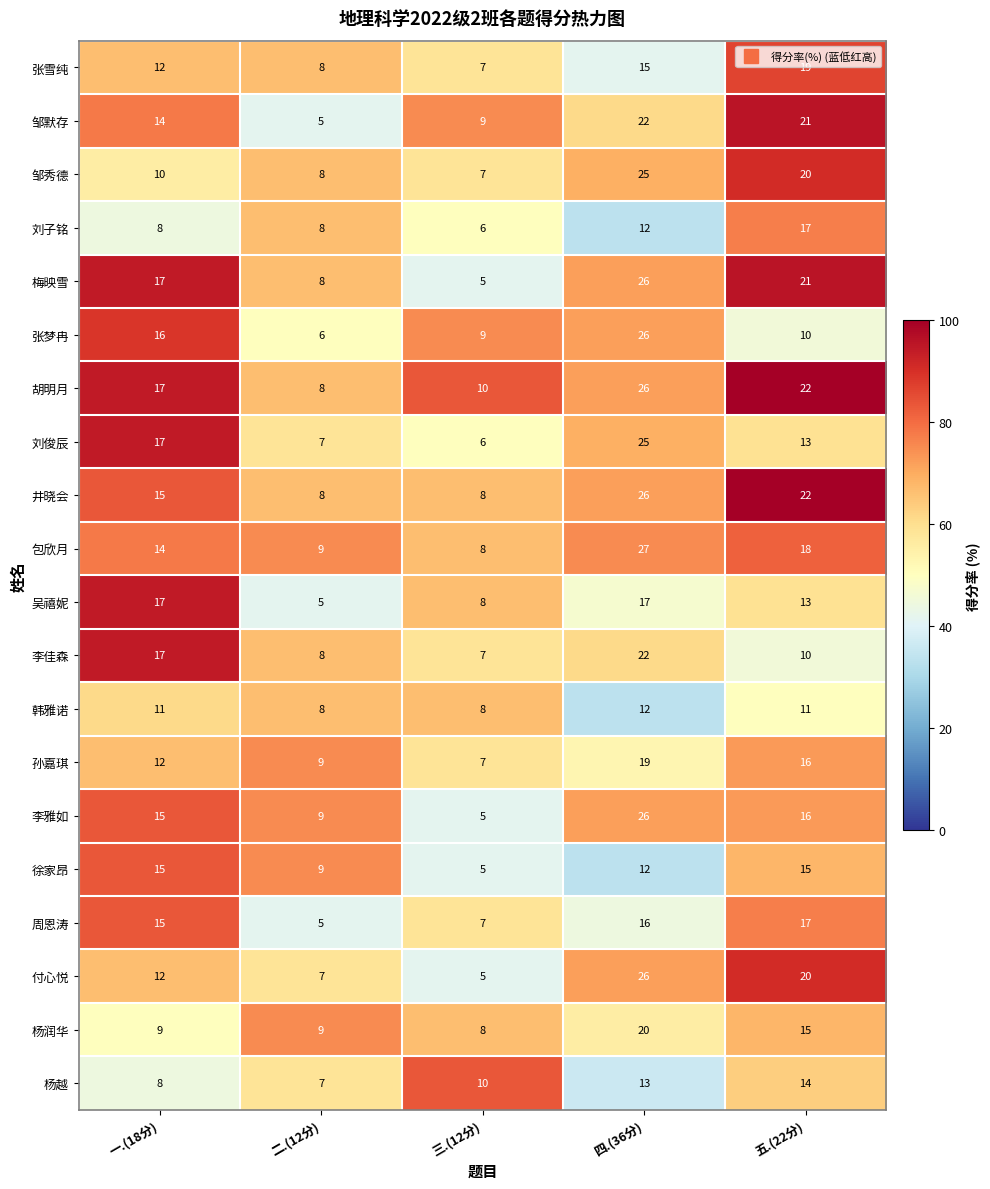

The 刘俊辰 series shows 2 at 三.(12分). True or false?

False